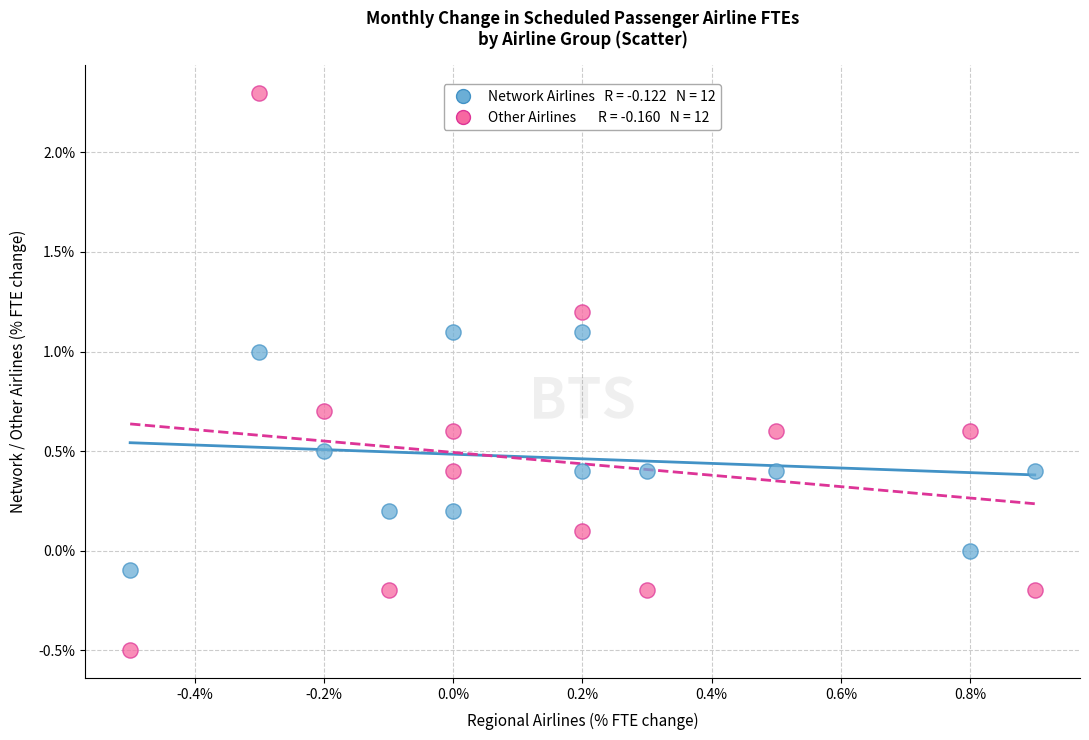

Across all data points, what is the range of Y values (max minus min)?

2.8